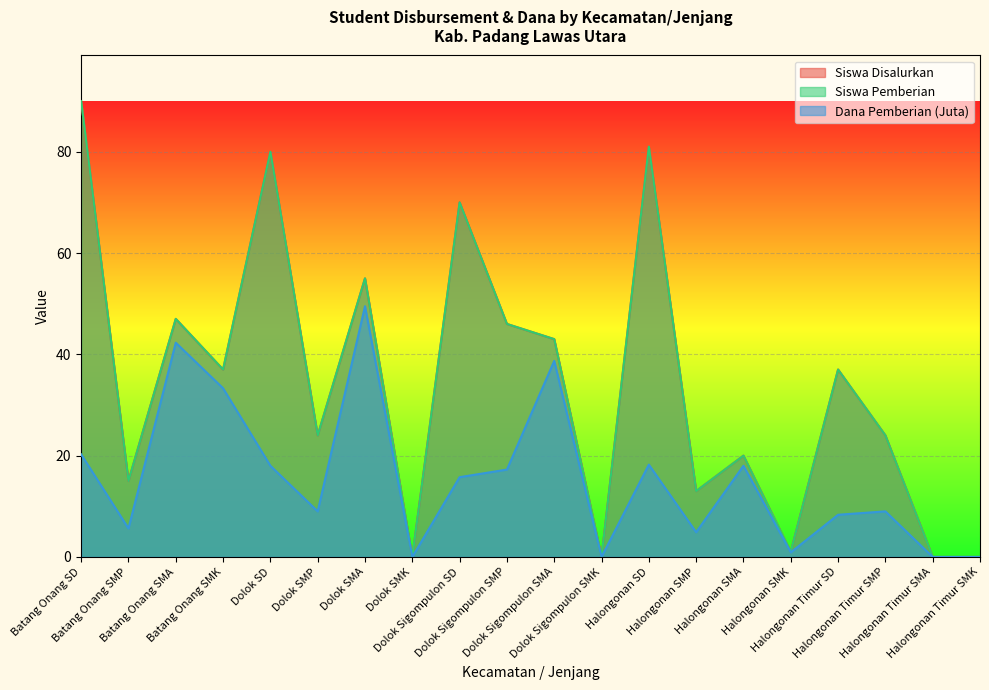

Between Halongonan Timur SD and Halongonan Timur SMK, which is larger?

Halongonan Timur SD